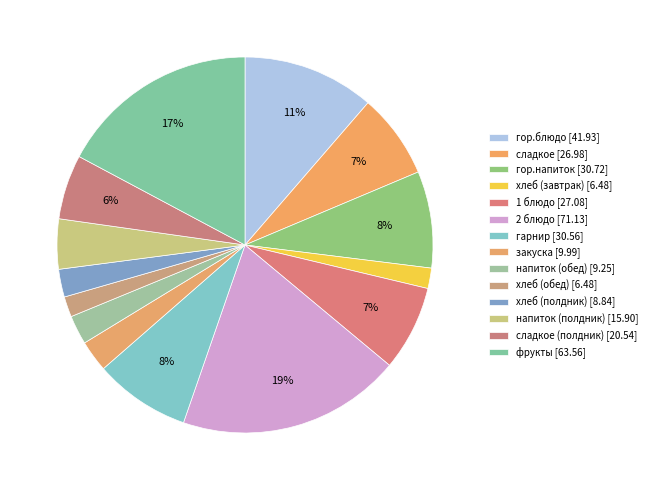

How many slices are in this pie chart?

14